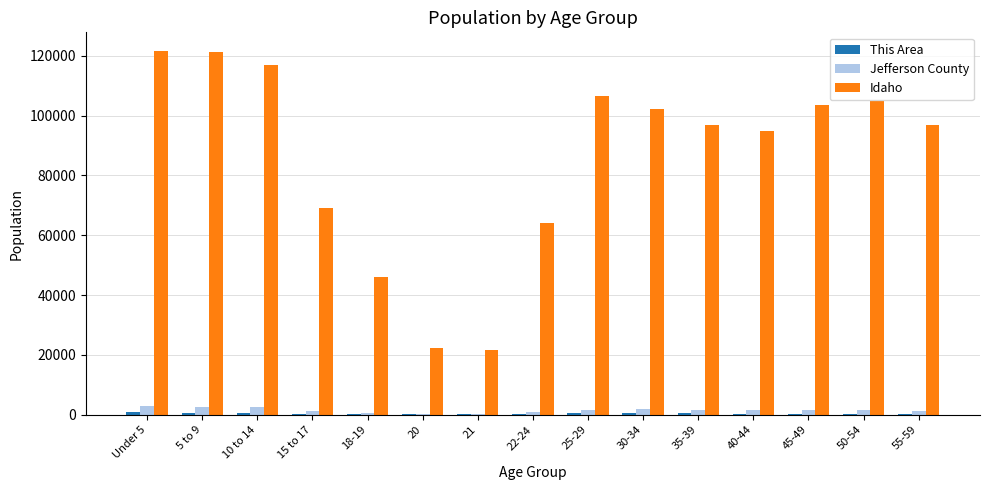

How many distinct data groups are displayed?

3